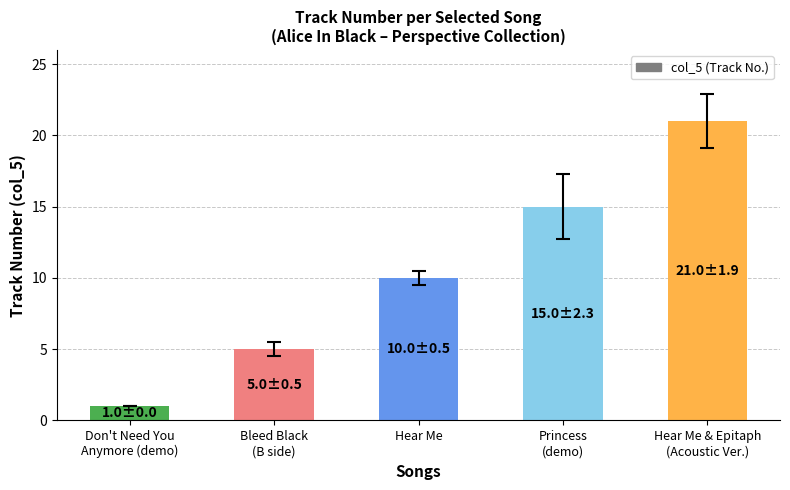

What is the label of the 5th bar from the left?

Hear Me & Epitaph
(Acoustic Ver.)